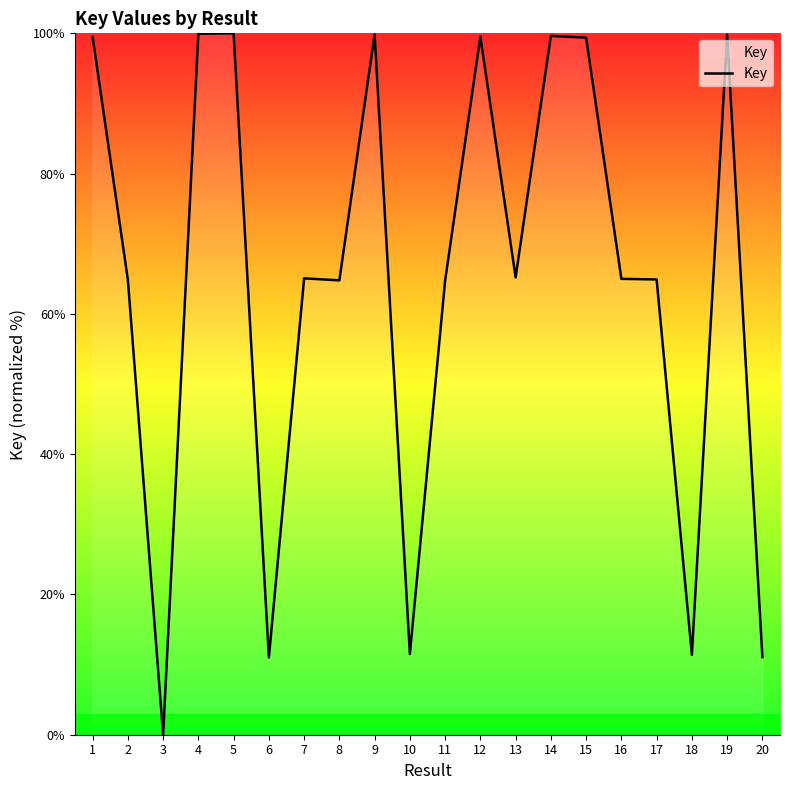

How many lines are shown in the chart?

1